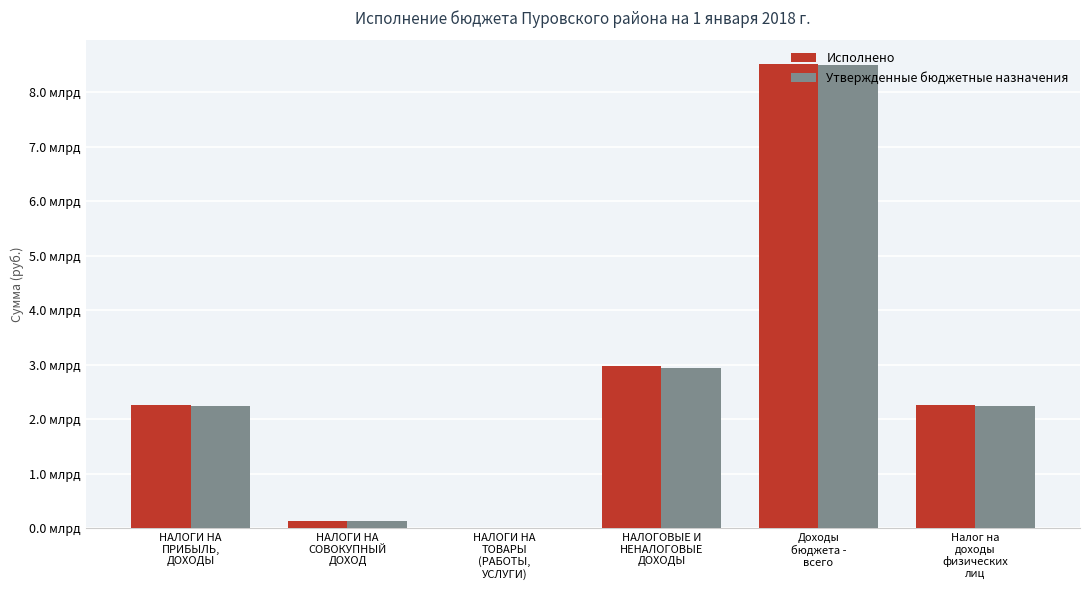

Are the bars horizontal?

No